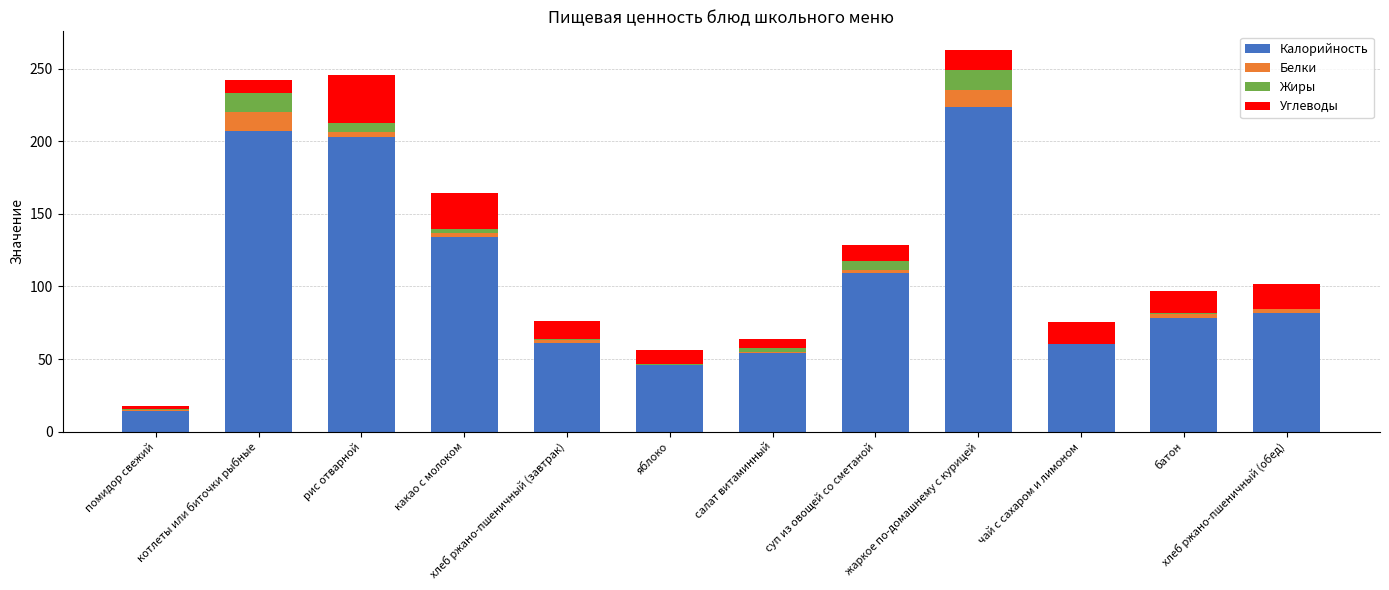

The value of Калорийность at батон is 78.6. True or false?

True